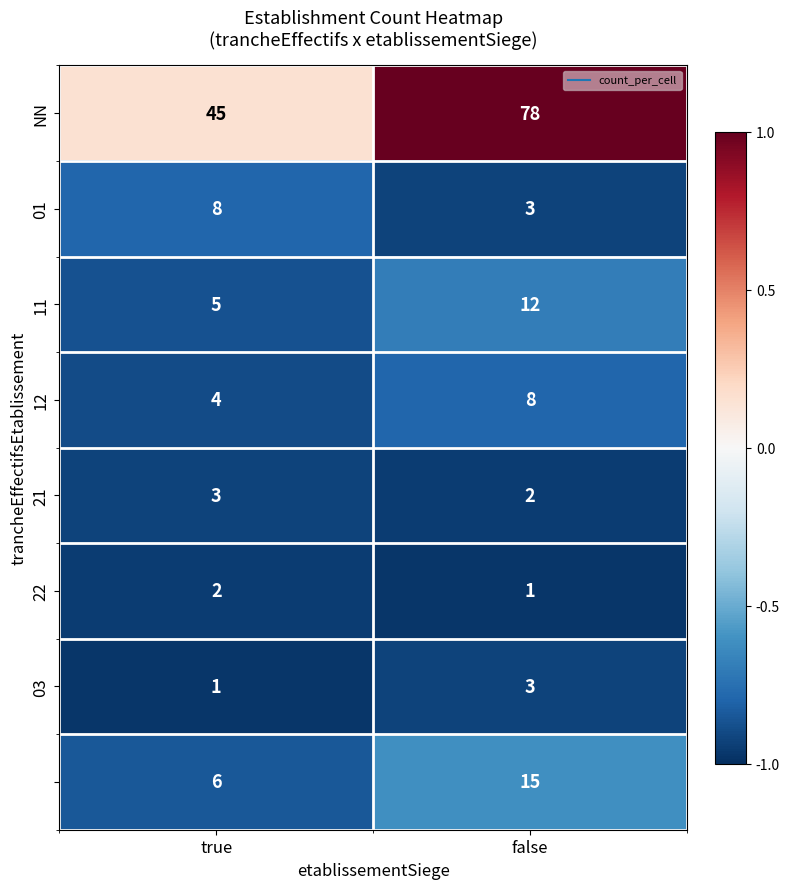

What is the maximum value shown in the chart?

78